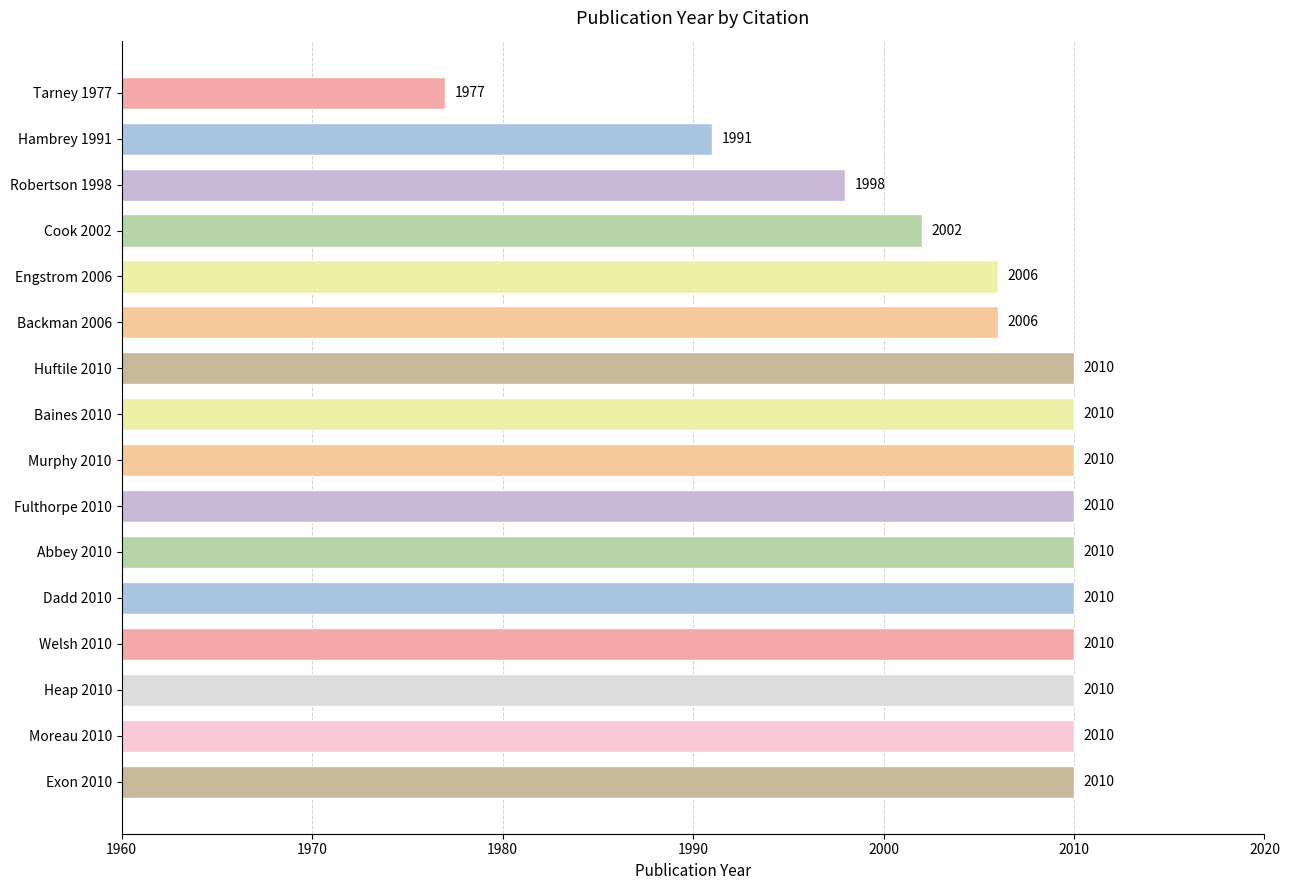

Reading top to bottom, what are all the values shown in this chart?

1977	1991	1998	2002	2006	2006	2010	2010	2010	2010	2010	2010	2010	2010	2010	2010